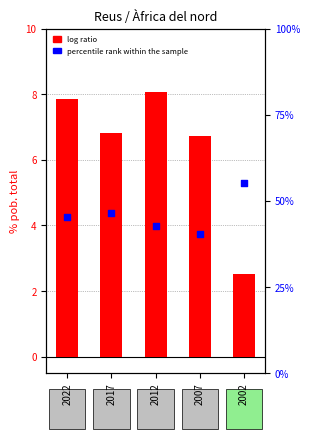

Which series contains the highest Y value?

percentile rank within the sample